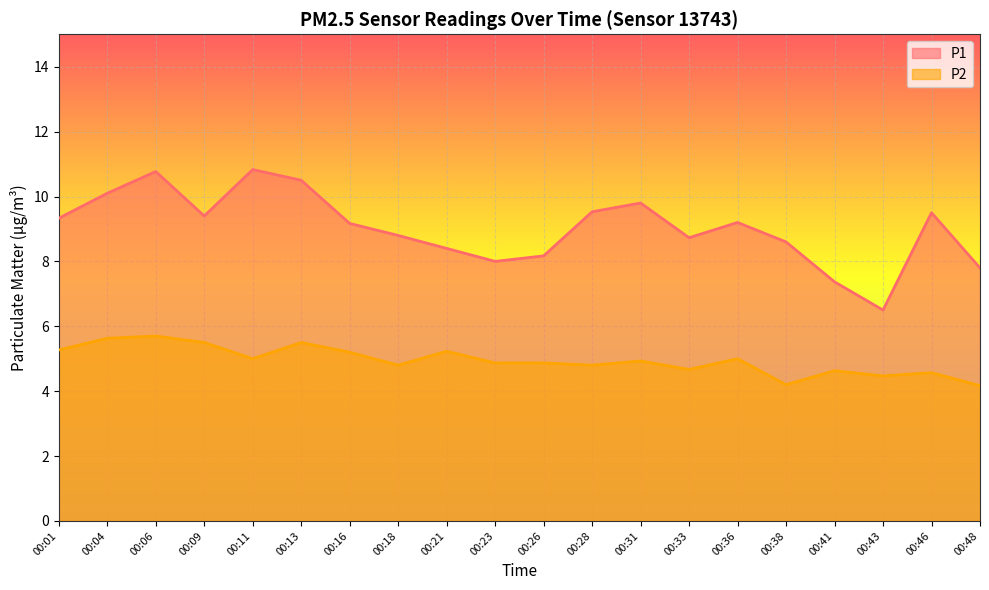

True or false: P2 and P1 cross at least once.

False